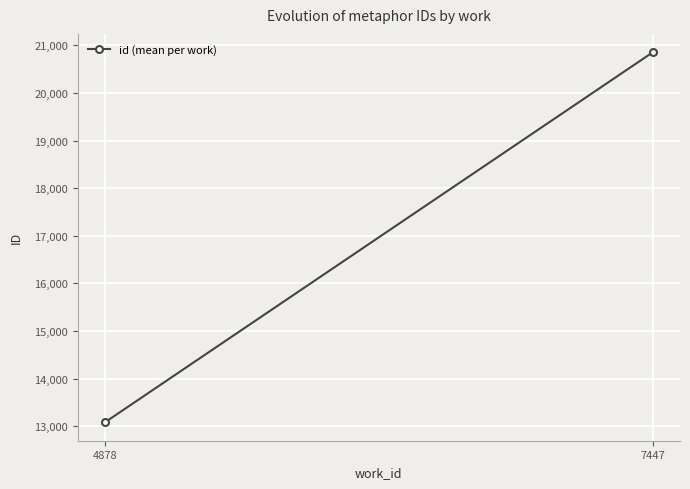

What is the difference between the values at 7447 and 4878?

7770